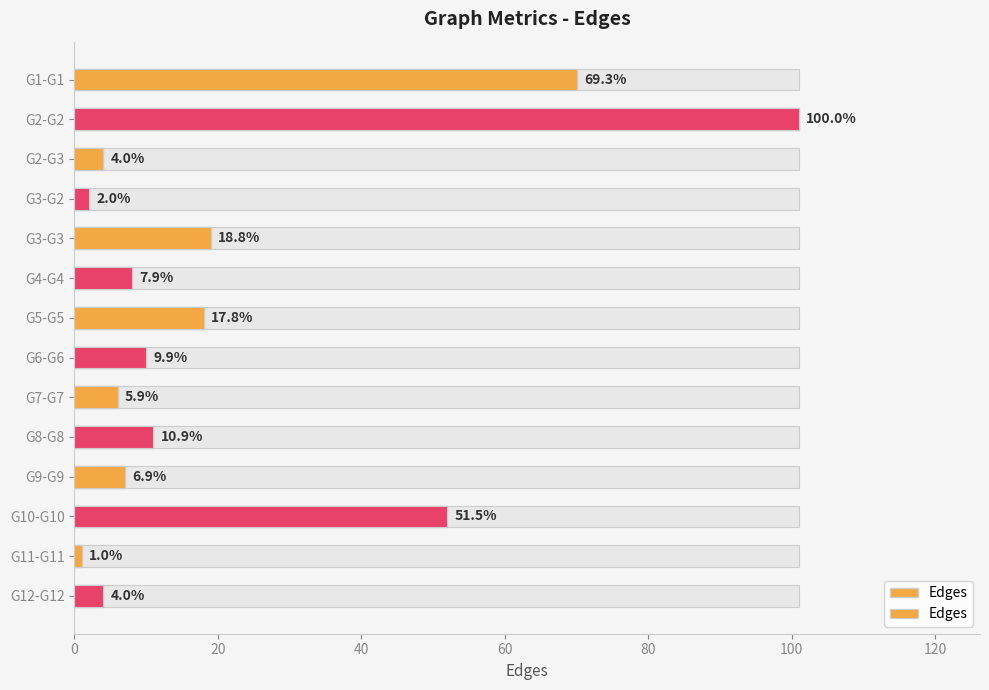

Does the chart contain any negative values?

No